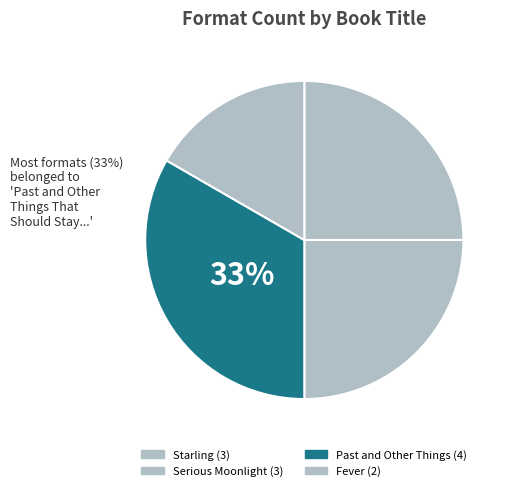

True or false: Fever accounts for 17% of the total.

True